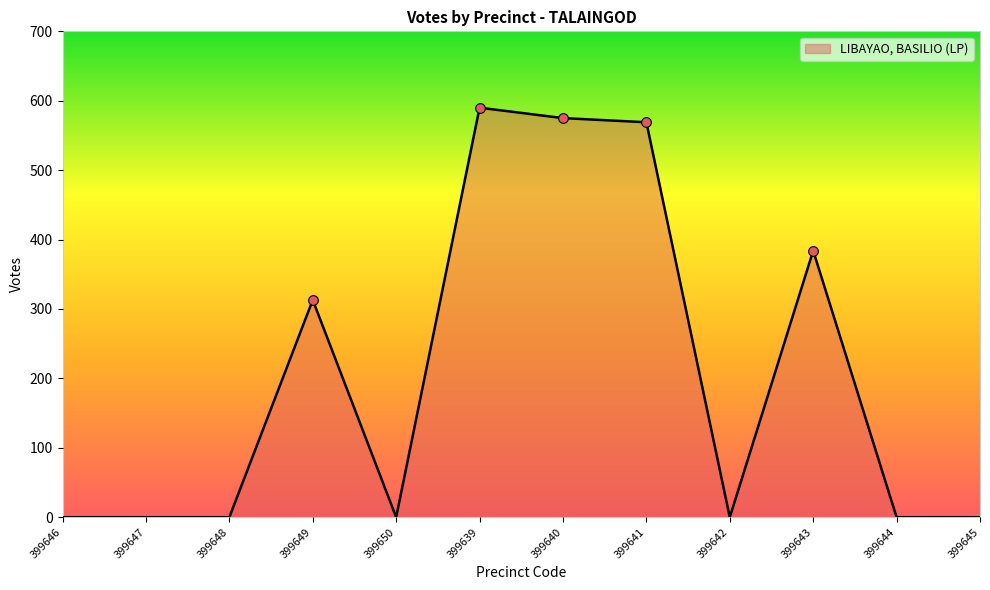

The value at 399646 is 0. True or false?

True